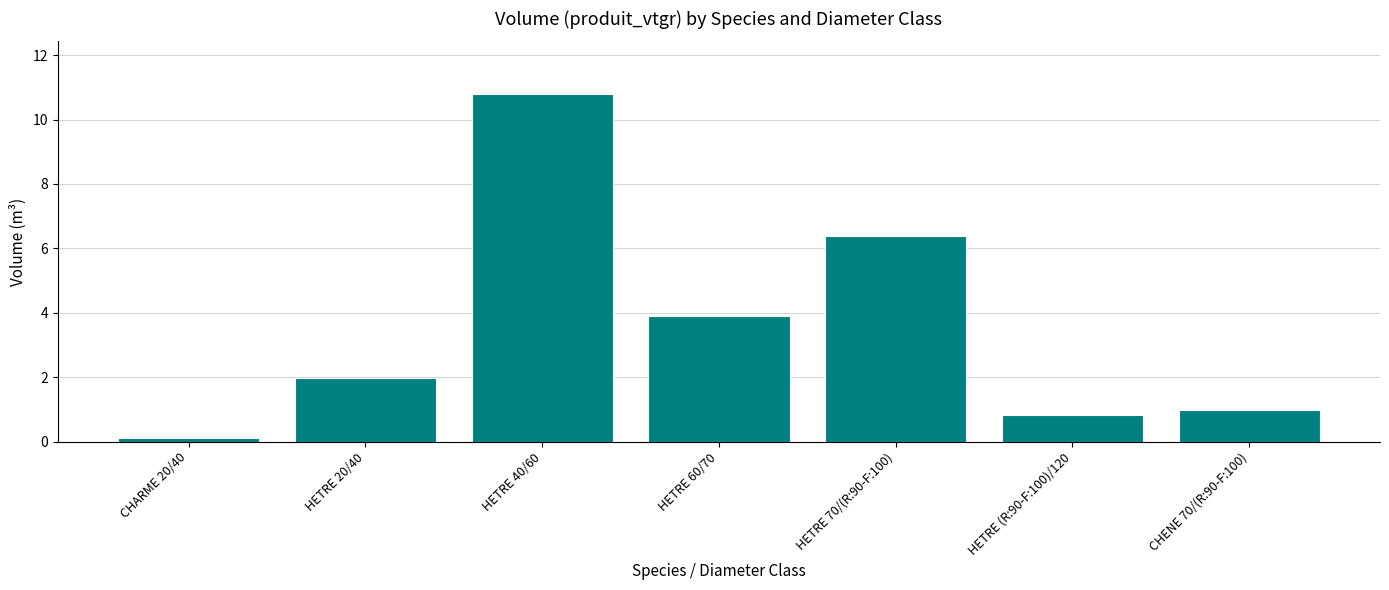

Count the number of data series in this chart.

1